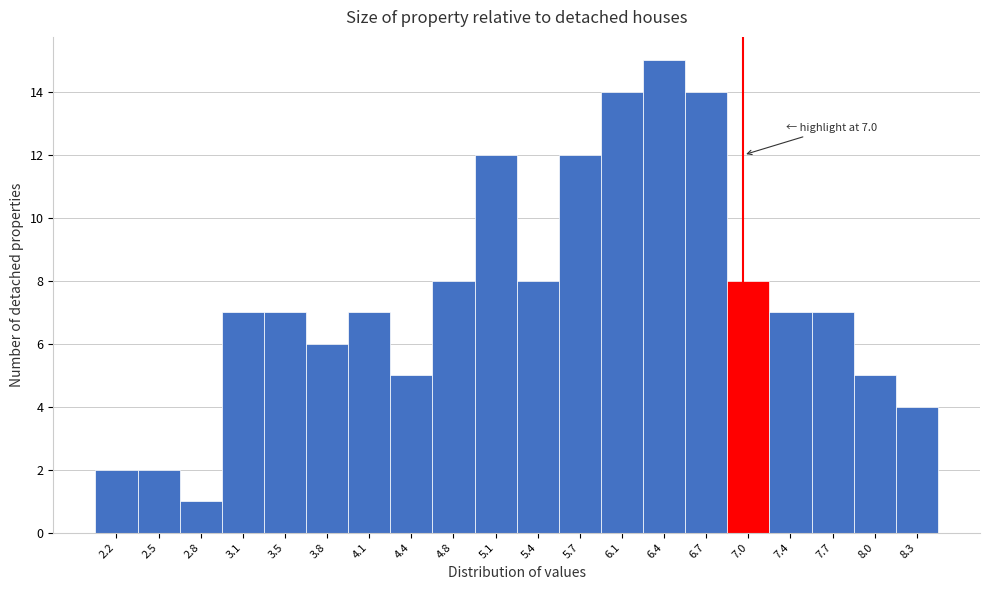

Over which range of the x-axis is the bar tallest?

6.225 to 6.550